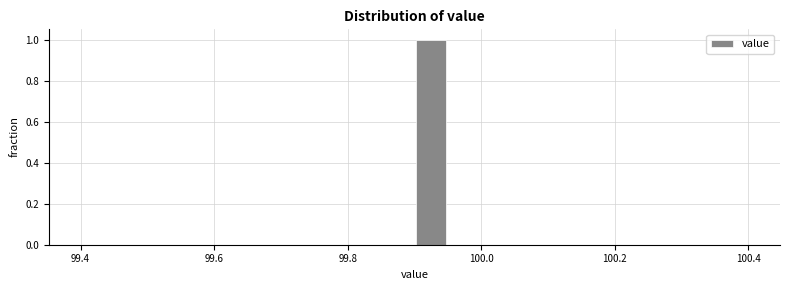

Around what value on the x-axis is the tallest bar? Give the approximate position of its centre, as read against the axis.

99.92